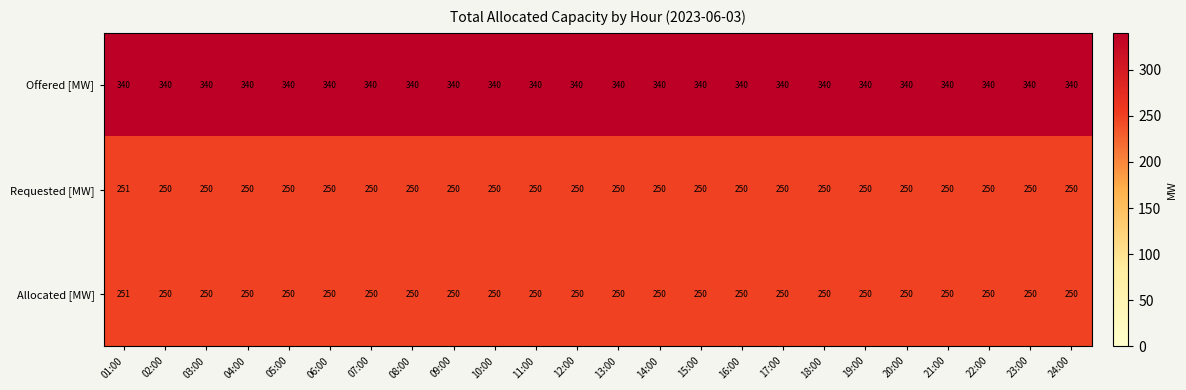

What is the smallest value displayed?

250